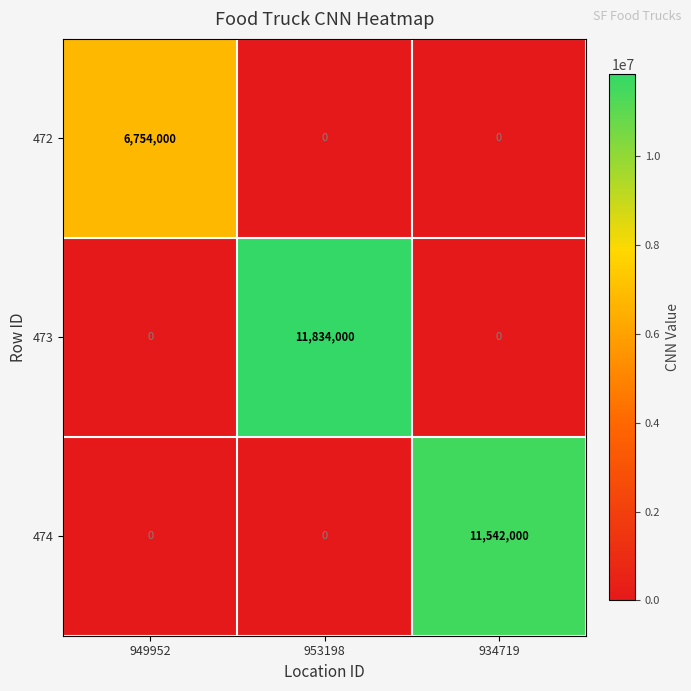

Between 949952 and 934719, which series saw the biggest shift?

474